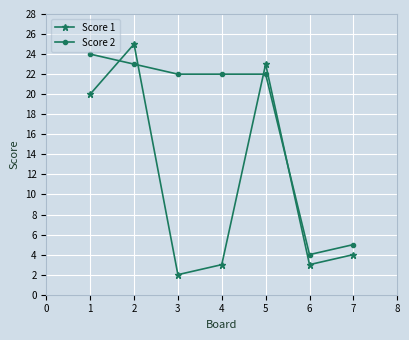

What is the sum of the Score 2 values at 2 and 5?

45